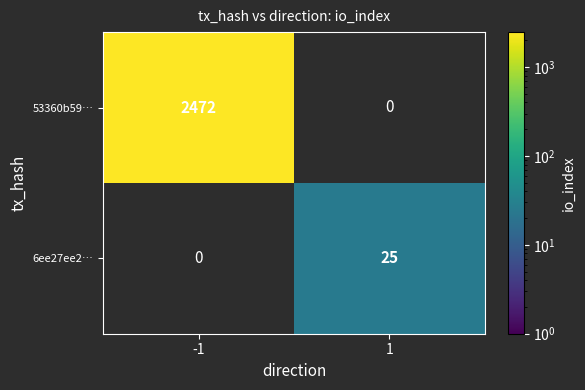

What is the approximate value of 53360b59… at -1, to the nearest 100?

2500